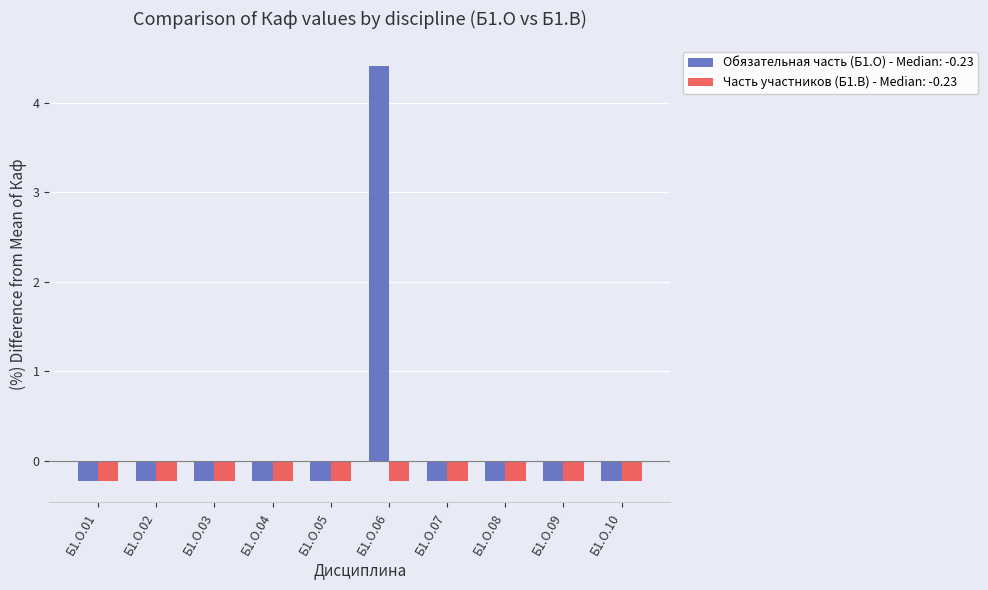

Reading left to right, transcribe all the data shown in this chart.

Обязательная часть (Б1.О) - Median: -0.23: -0.2	-0.2	-0.2	-0.2	-0.2	4.4	-0.2	-0.2	-0.2	-0.2
Часть участников (Б1.В) - Median: -0.23: -0.2	-0.2	-0.2	-0.2	-0.2	-0.2	-0.2	-0.2	-0.2	-0.2